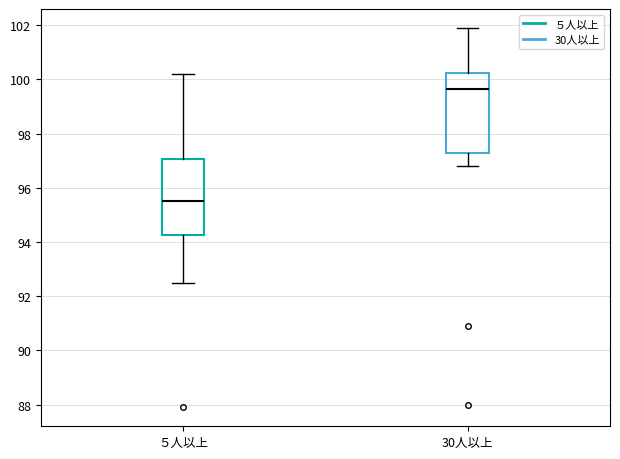

Which box has the highest median line?

30人以上